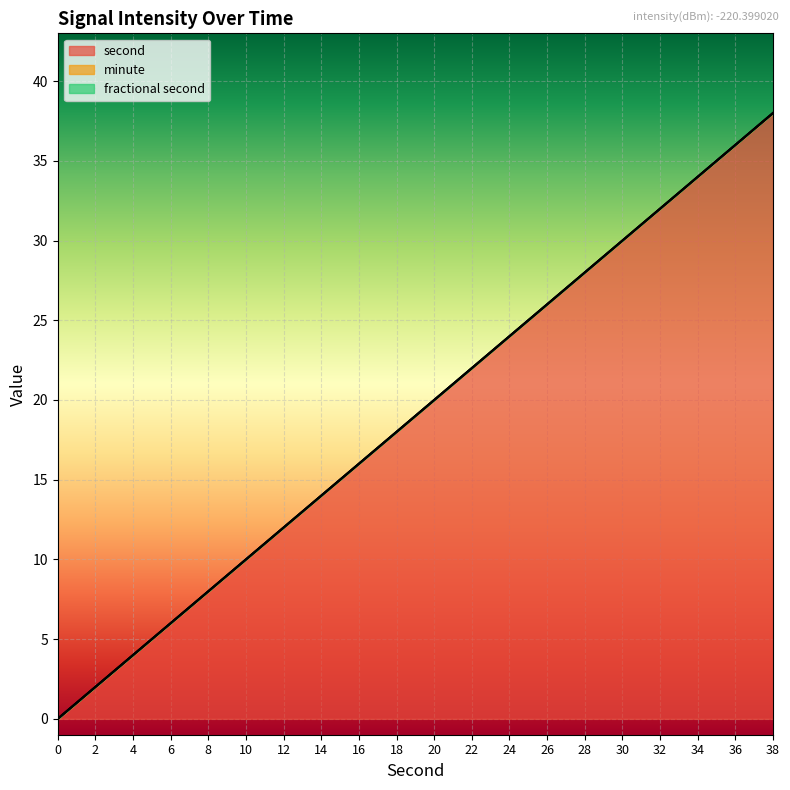

Reading left to right, extract all data points from this chart.

second: 0=0	2=2	4=4	6=6	8=8	10=10	12=12	14=14	16=16	18=18	20=20	22=22	24=24	26=26	28=28	30=30	32=32	34=34	36=36	38=38
minute: 0=0	2=0	4=0	6=0	8=0	10=0	12=0	14=0	16=0	18=0	20=0	22=0	24=0	26=0	28=0	30=0	32=0	34=0	36=0	38=0
fractional second: 0=0	2=0	4=0	6=0	8=0	10=0	12=0	14=0	16=0	18=0	20=0	22=0	24=0	26=0	28=0	30=0	32=0	34=0	36=0	38=0